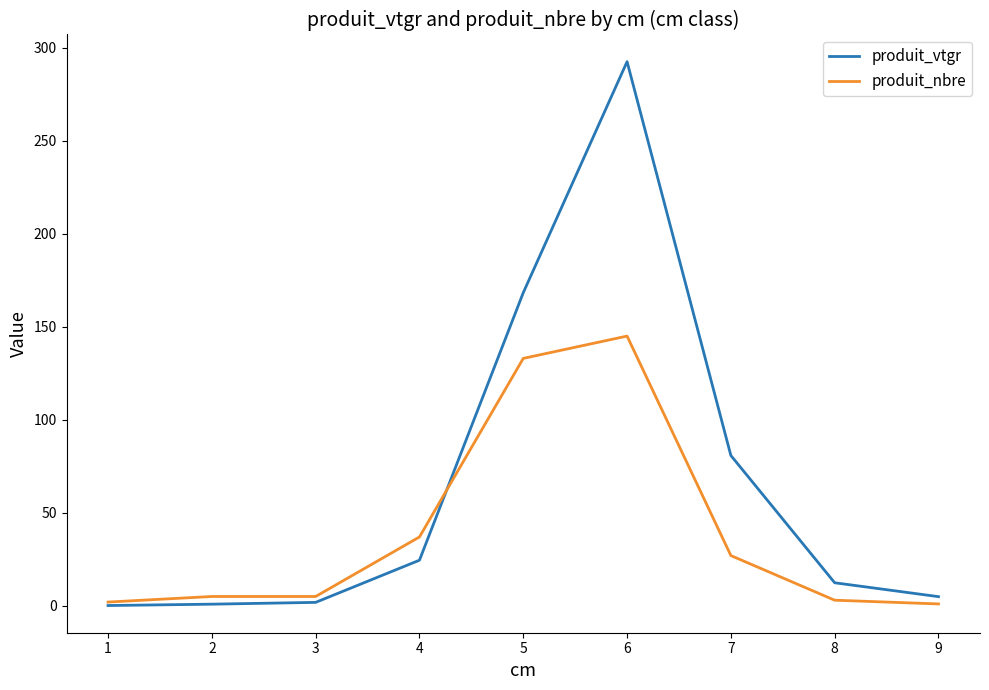

Between 5 and 7, which series saw the biggest shift?

produit_nbre